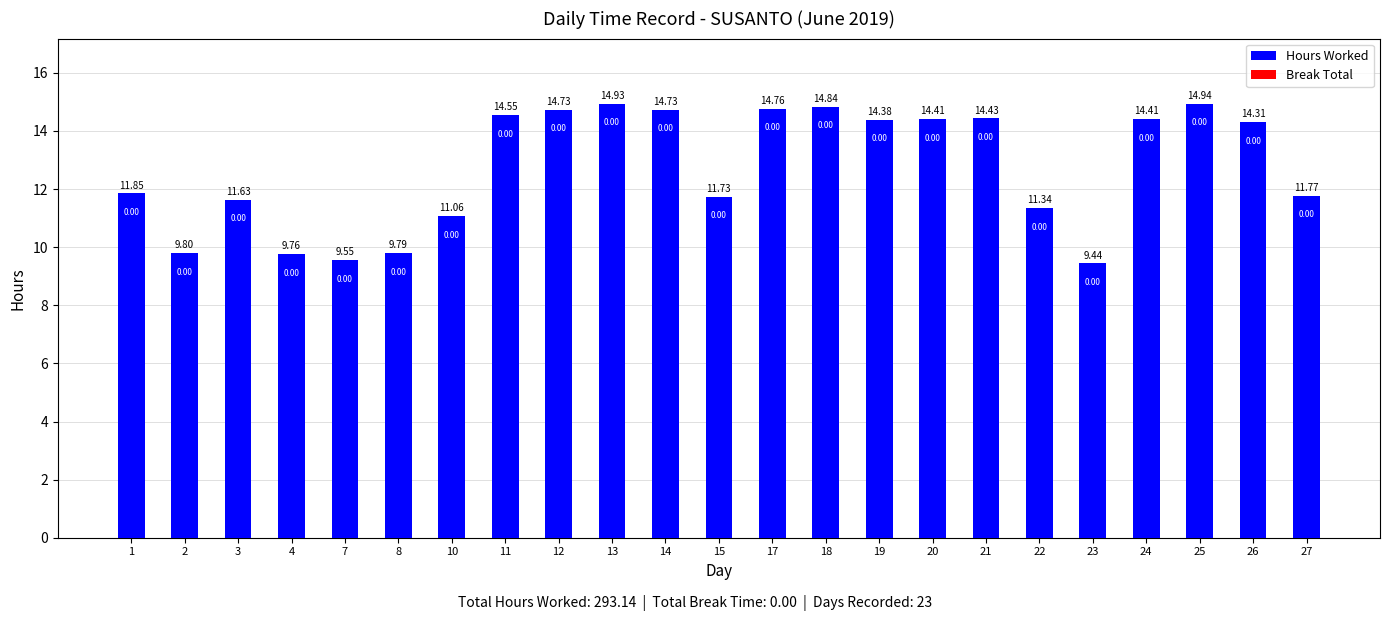

What is the difference between the maximum and minimum values?

5.5